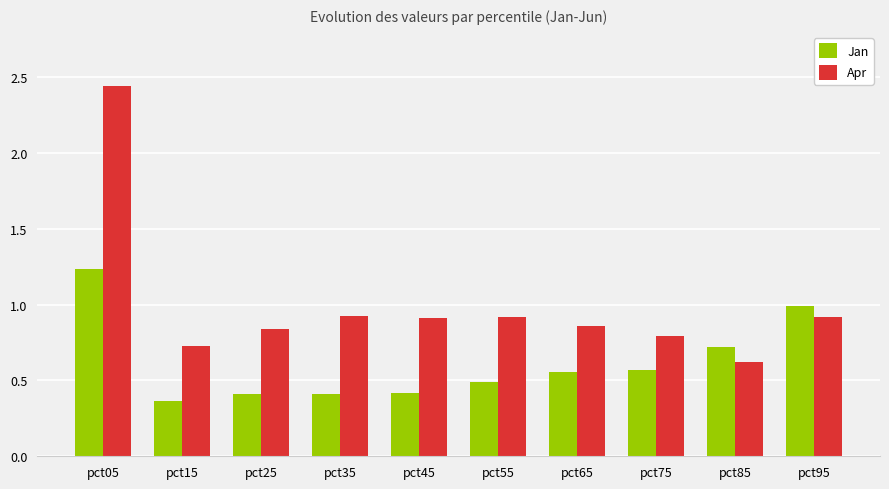

What is the approximate value of Jan at pct95?

1.0